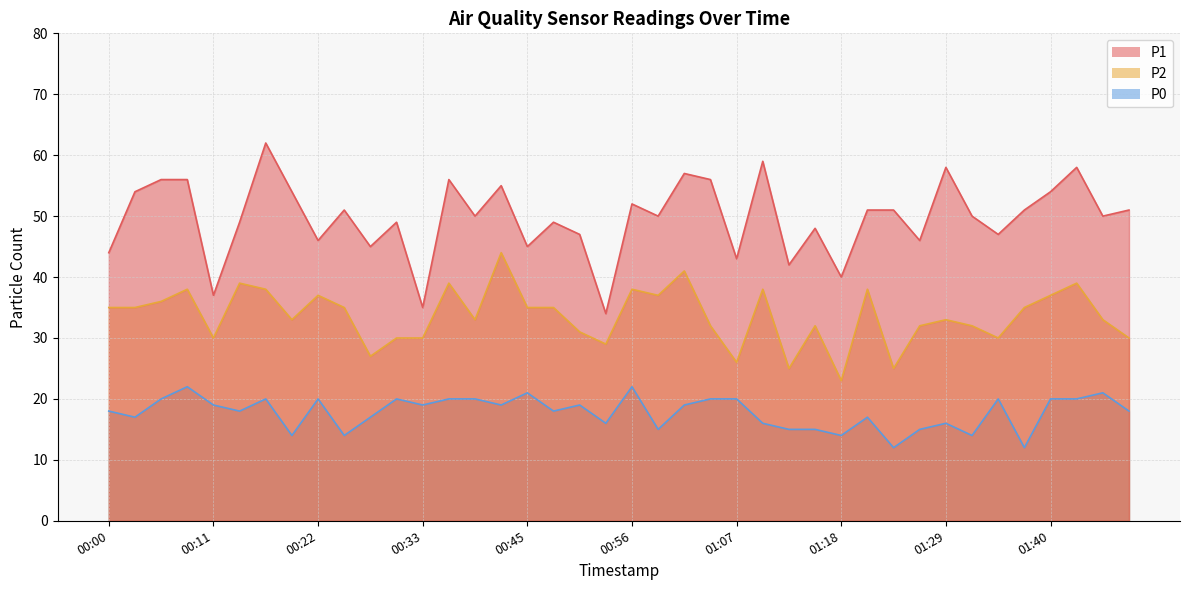

What is the spread (max minus min) of values at 00:36?

36